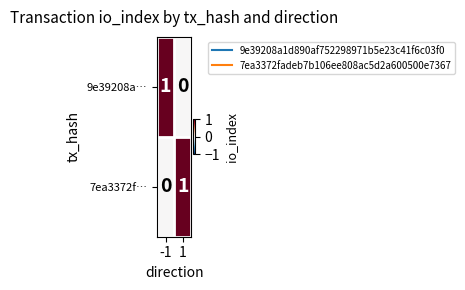

The value of 9e39208a… at 1 is 0. True or false?

True